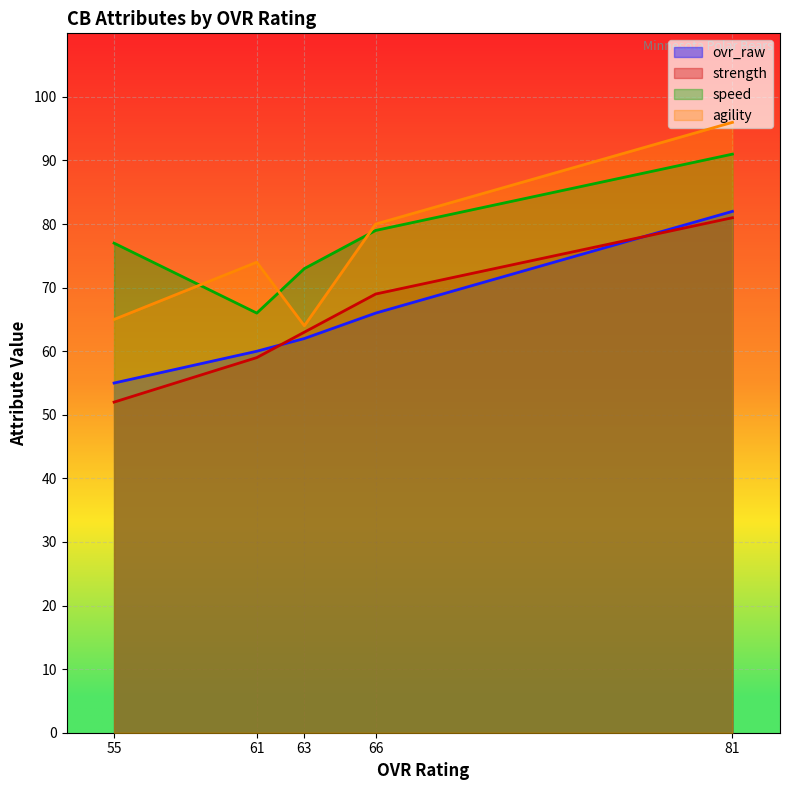

What is the sum of all ovr_raw values?

325